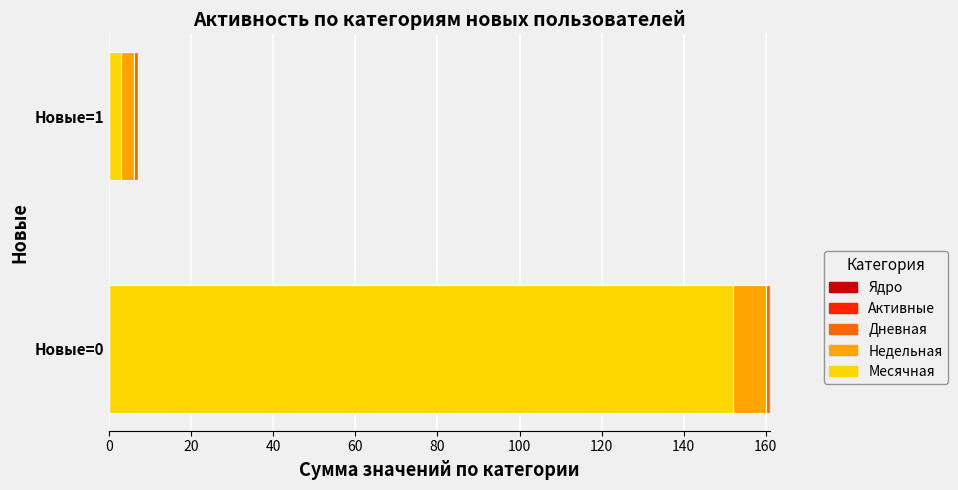

What is the sum of all Месячная values?

155